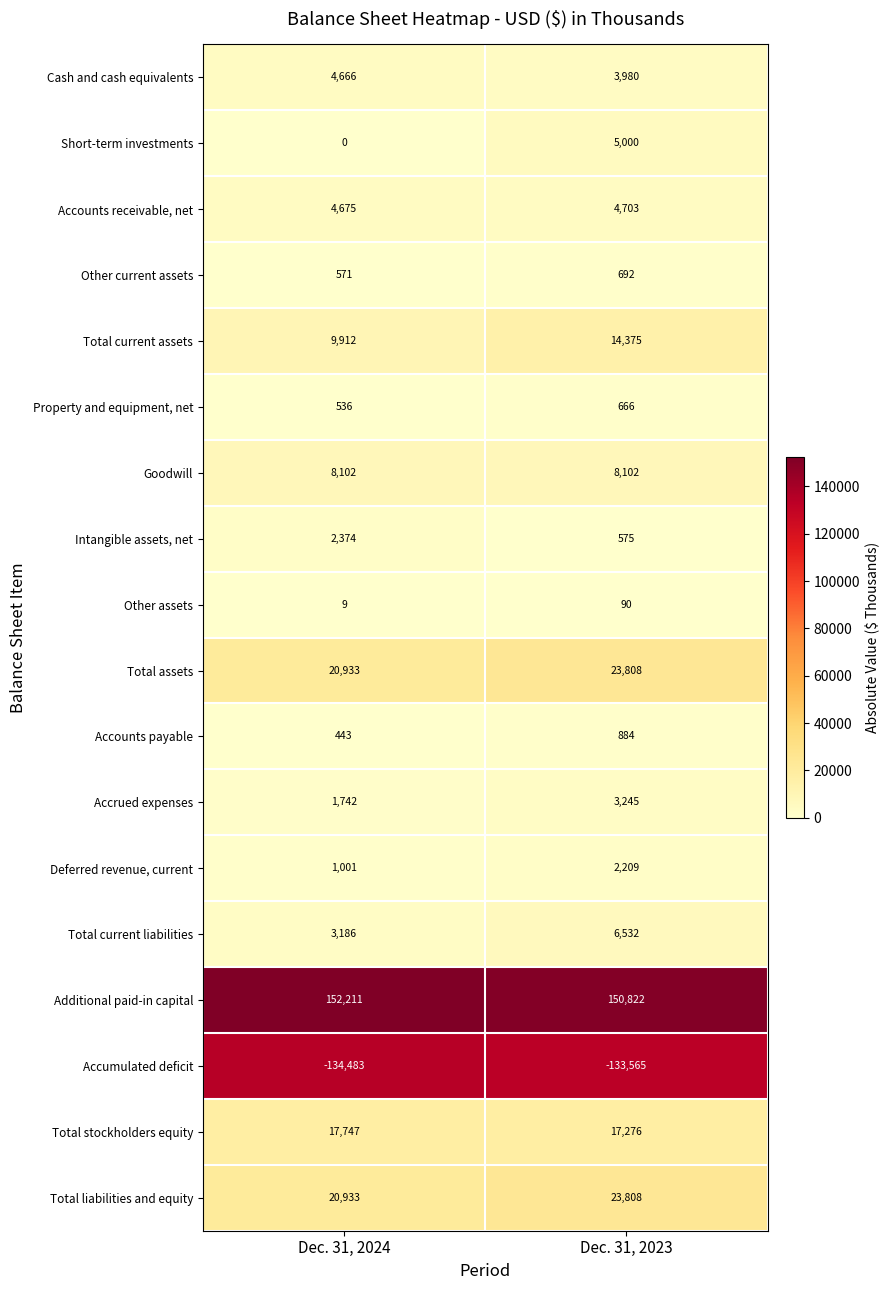

True or false: Accumulated deficit has a value of -40360 at Dec. 31, 2023.

False